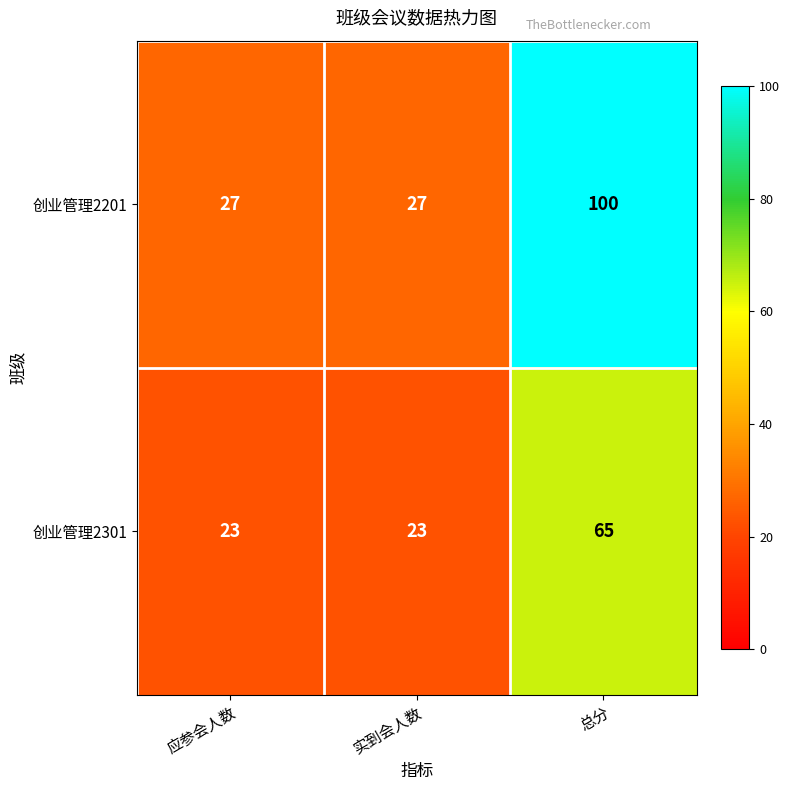

What is the minimum value shown in the chart?

23